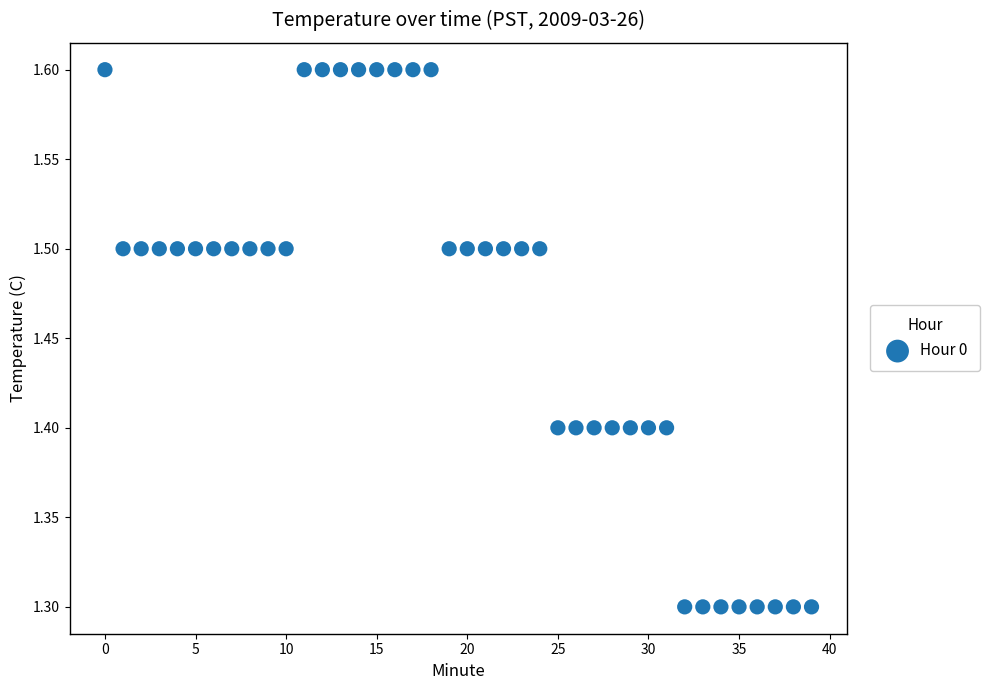

What is the range of Y values (max minus min)?

0.3